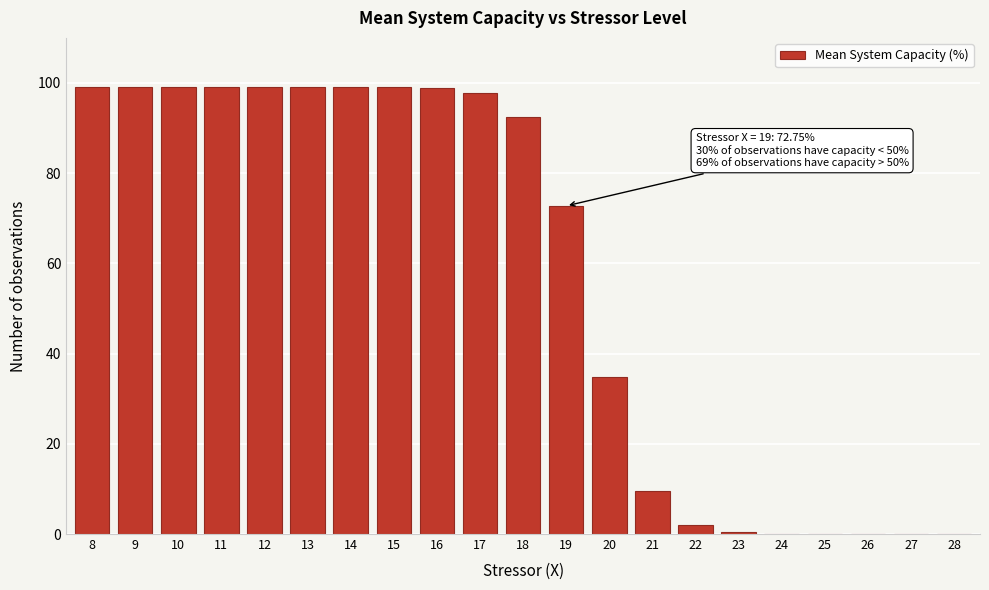

True or false: the data shows 0.0 at 28.

True